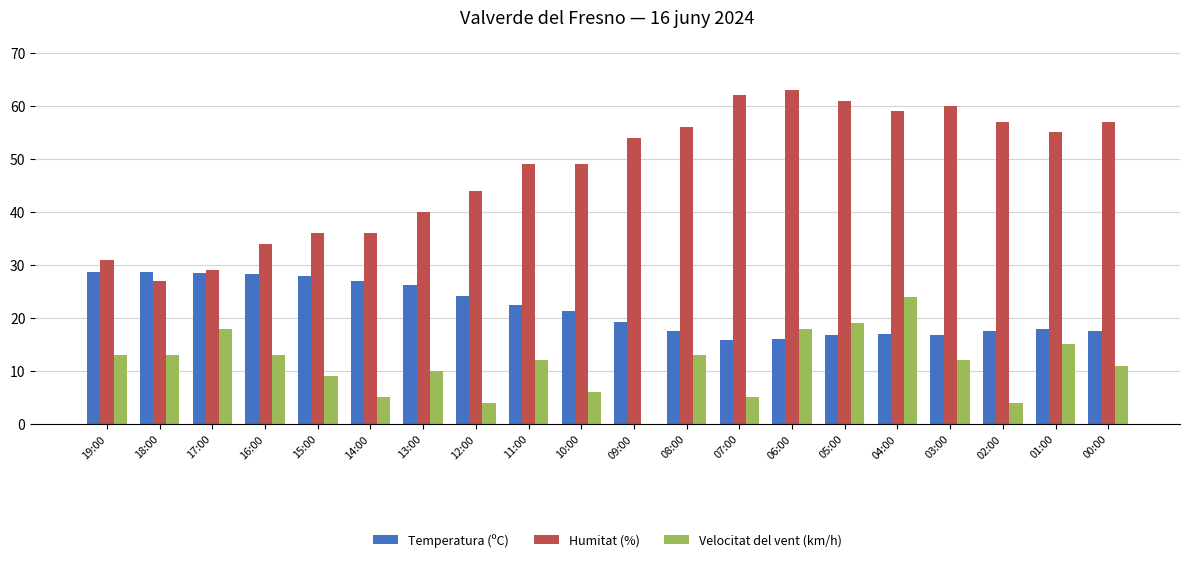

Is the value of Velocitat del vent (km/h) at 05:00 greater than the value of Temperatura (ºC) at 02:00?

Yes